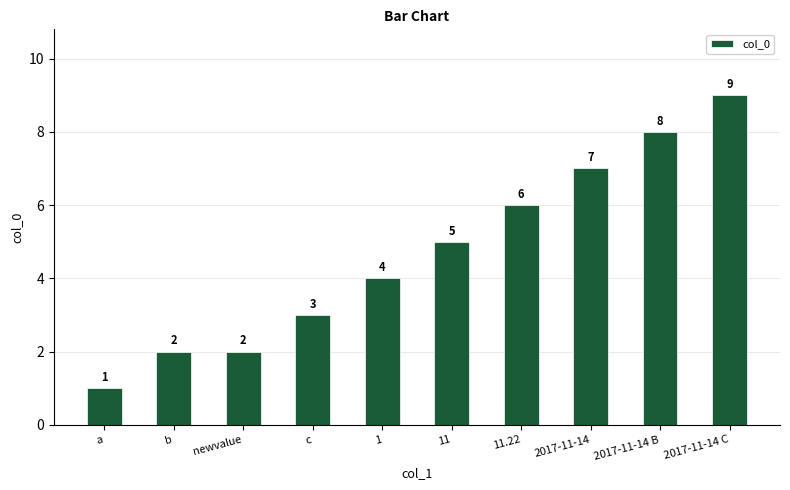

At which category does the chart reach its peak across all series?

2017-11-14 C